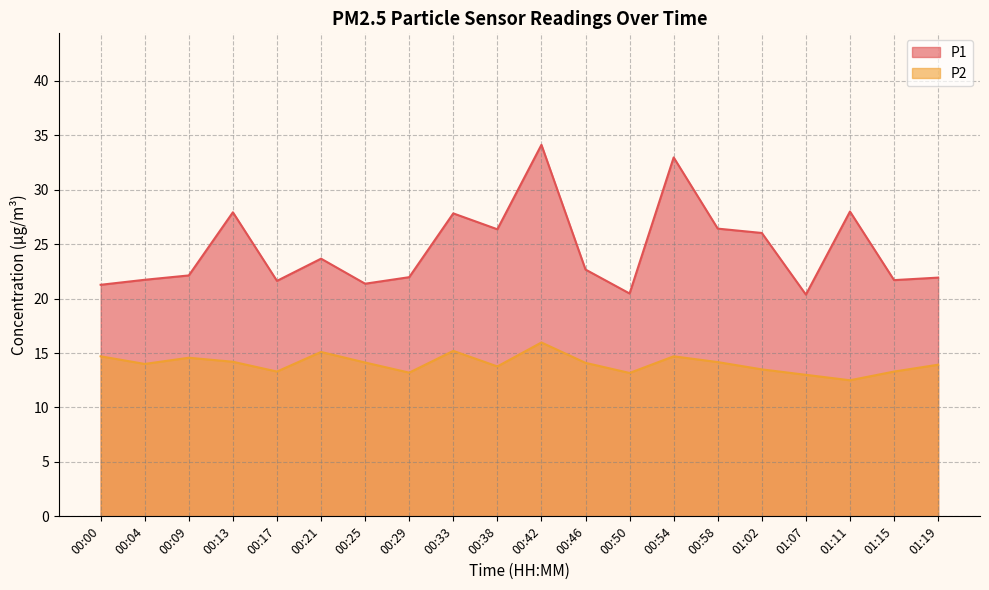

True or false: P2 line has more than 2 interior local peaks.

True